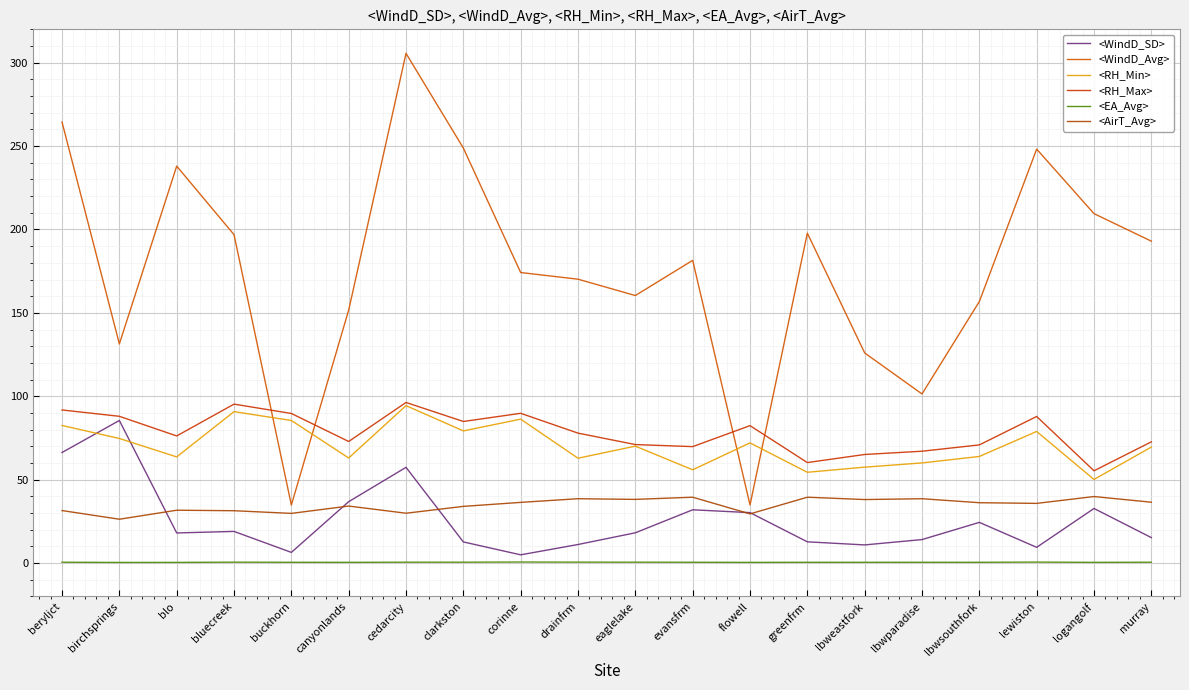

Count the number of categories in the chart.

20